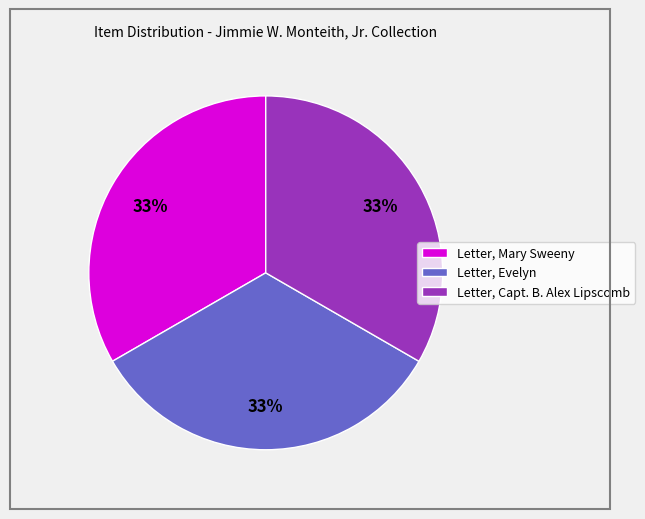

What is the ratio of the value at Letter, Evelyn to the value at Letter, Mary Sweeny?

1.0